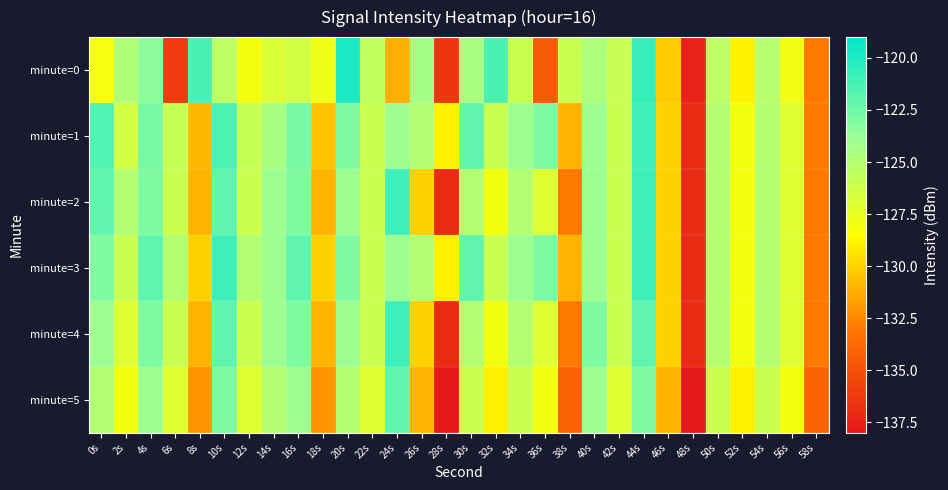

Rank the series at 50s from lowest to highest value.

minute=5, minute=0, minute=1, minute=2, minute=3, minute=4